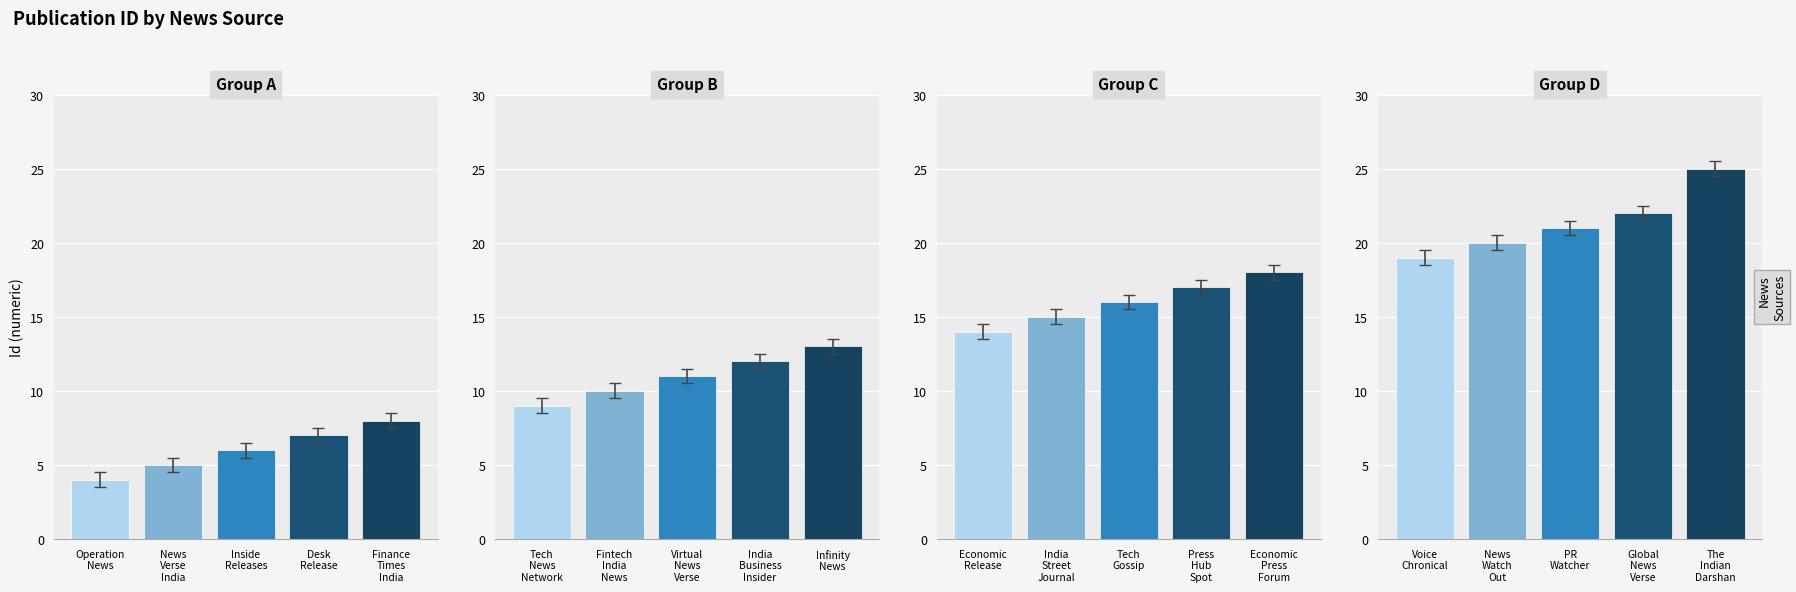

How many series are shown in this chart?

4